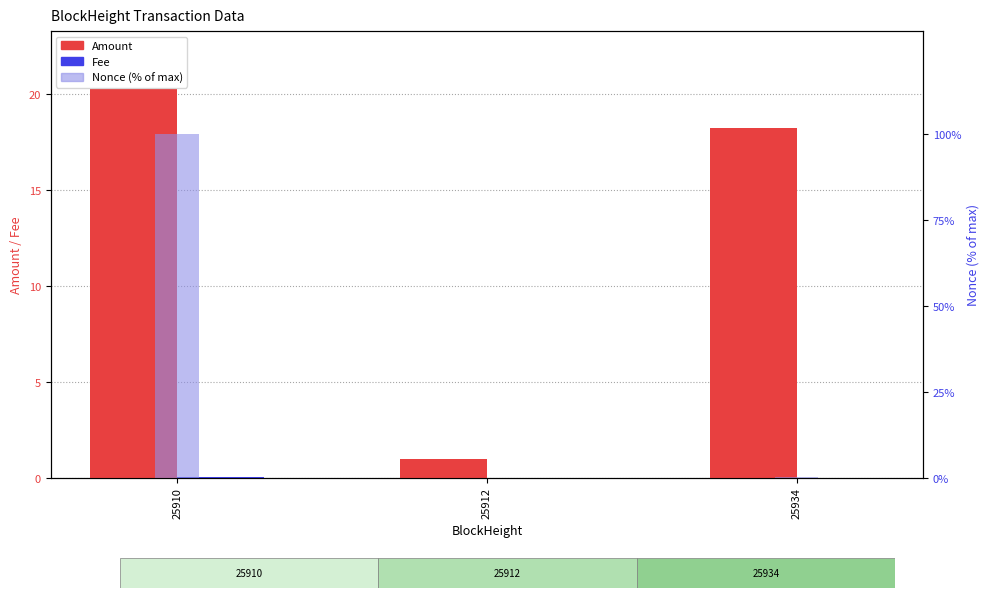

What are all the series names shown in the legend?

Amount, Fee, Nonce (% of max)